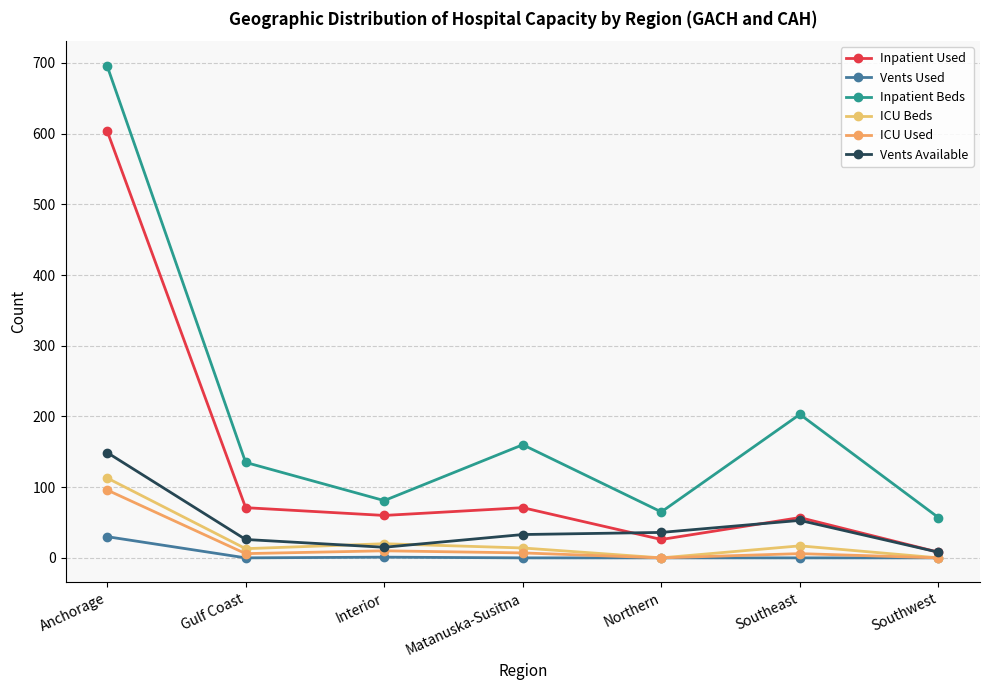

How many interior local peaks does the Inpatient Beds series have?

2